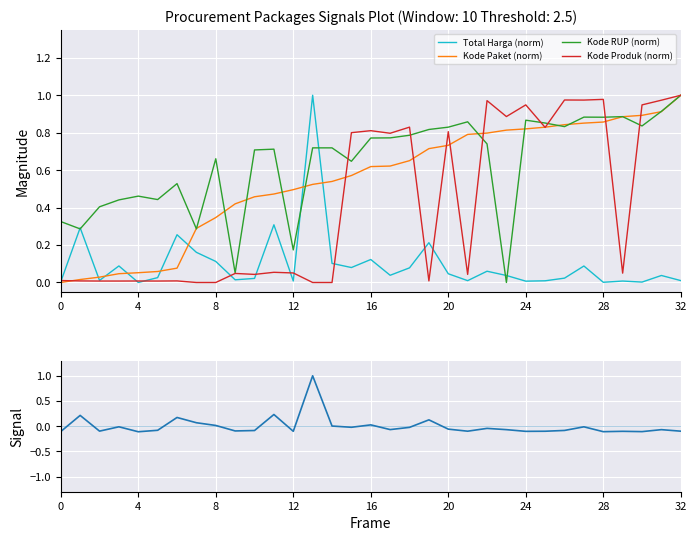

How many values in Total Harga (norm) are above zero?

32